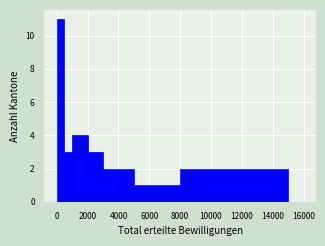

Around what value on the x-axis is the tallest bar? Give the approximate position of its centre, as read against the axis.

200